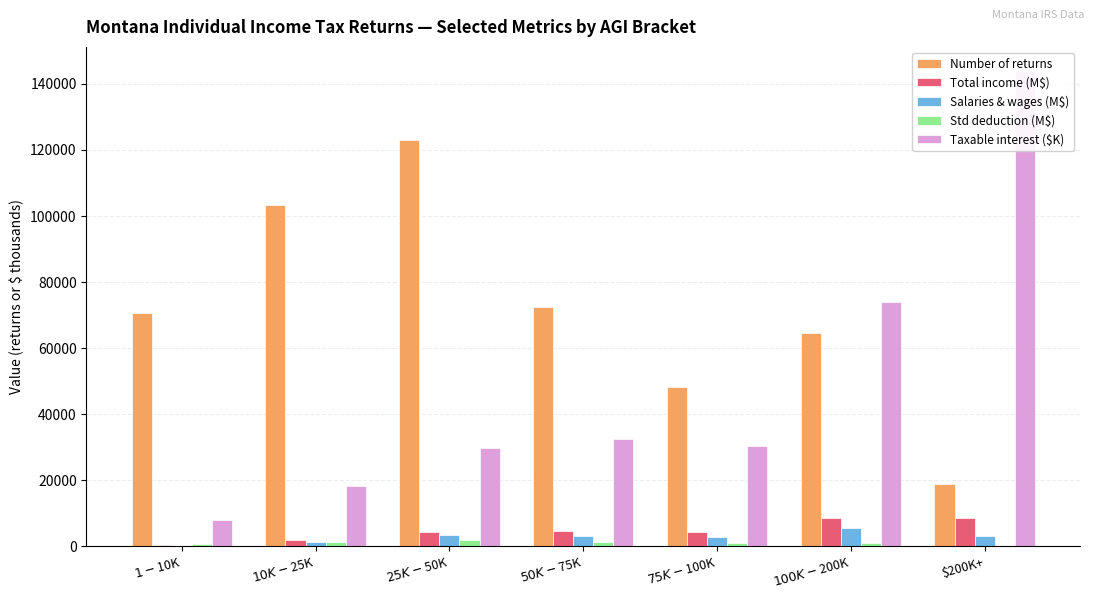

How many data points in Taxable interest ($K) are less than 30553?

3